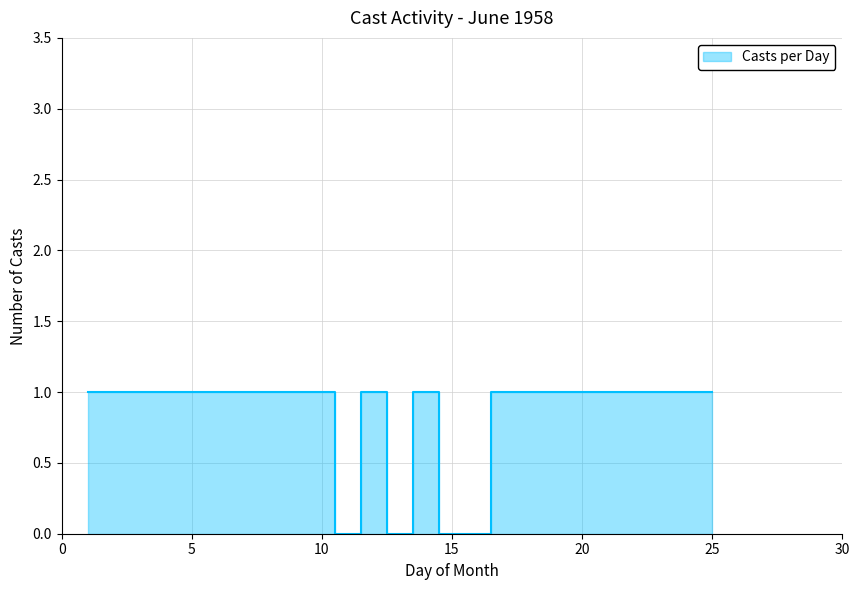

Is it true that the value at 15 is 0?

True